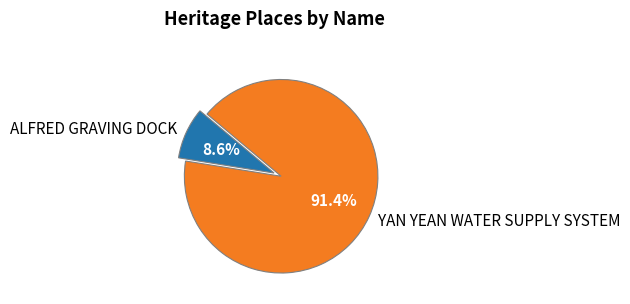

Which slice is the largest?

YAN YEAN WATER SUPPLY SYSTEM